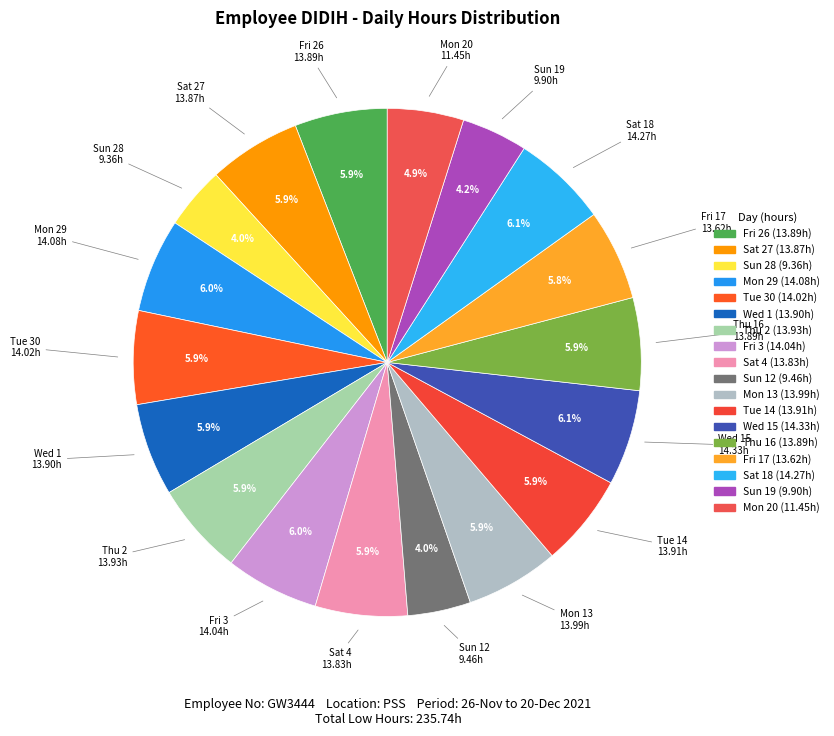

To the nearest percent, what is the average slice percentage?

6%